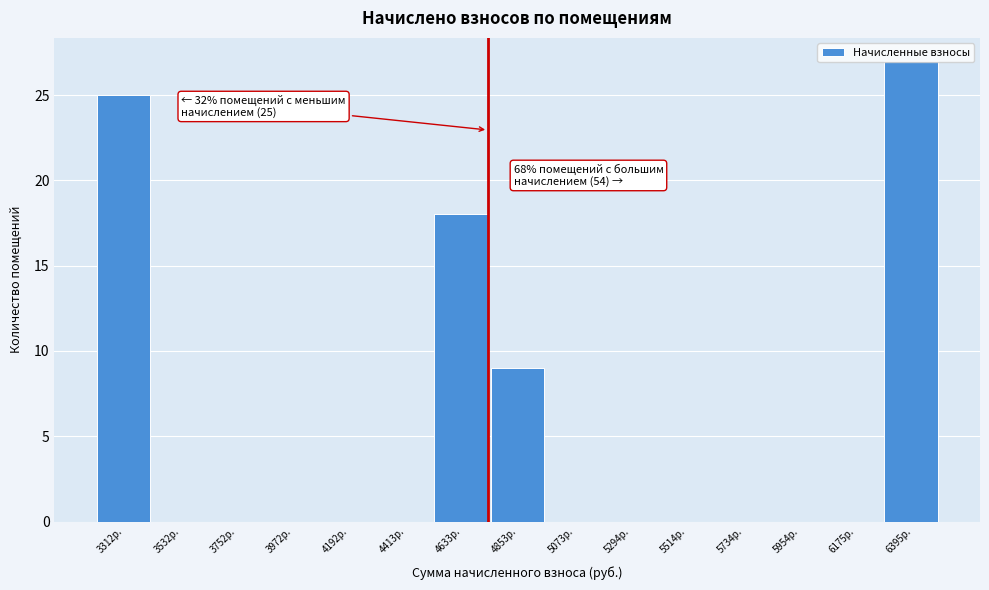

At which label is the value closest to 13?

4853р.